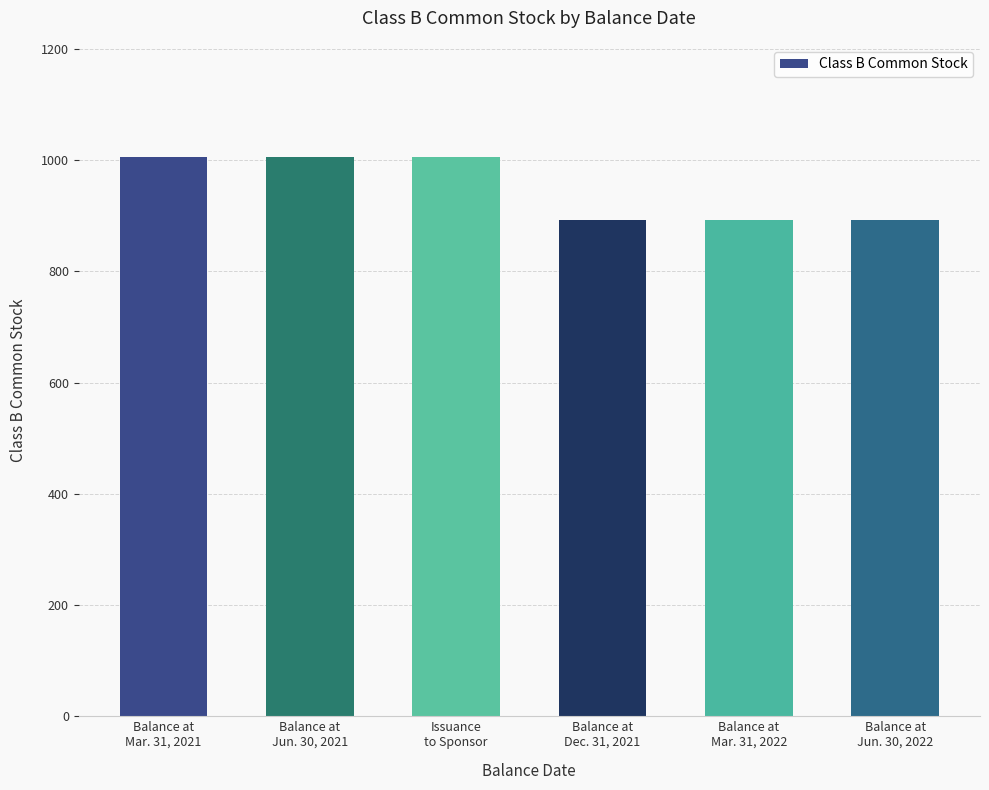

Count the values in the range 893 to 1006.

6